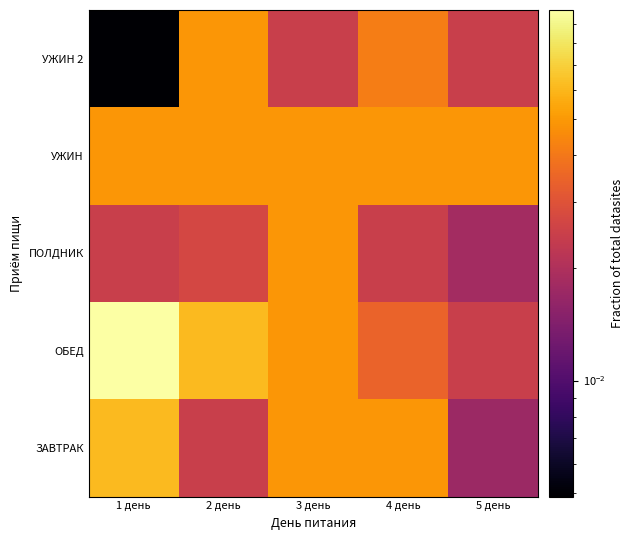

Between 1 день and 3 день, which is larger?

1 день